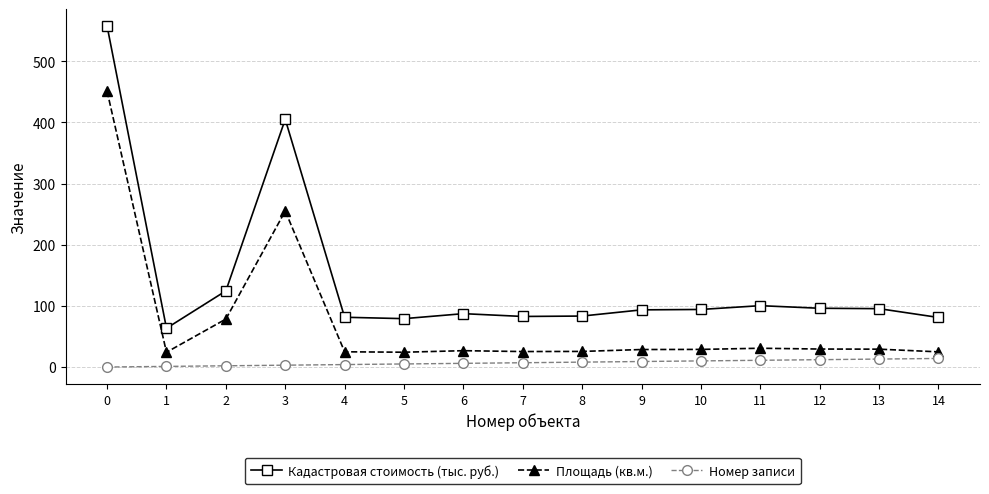

What is the lowest value of the Кадастровая стоимость (тыс. руб.) series?

63.4